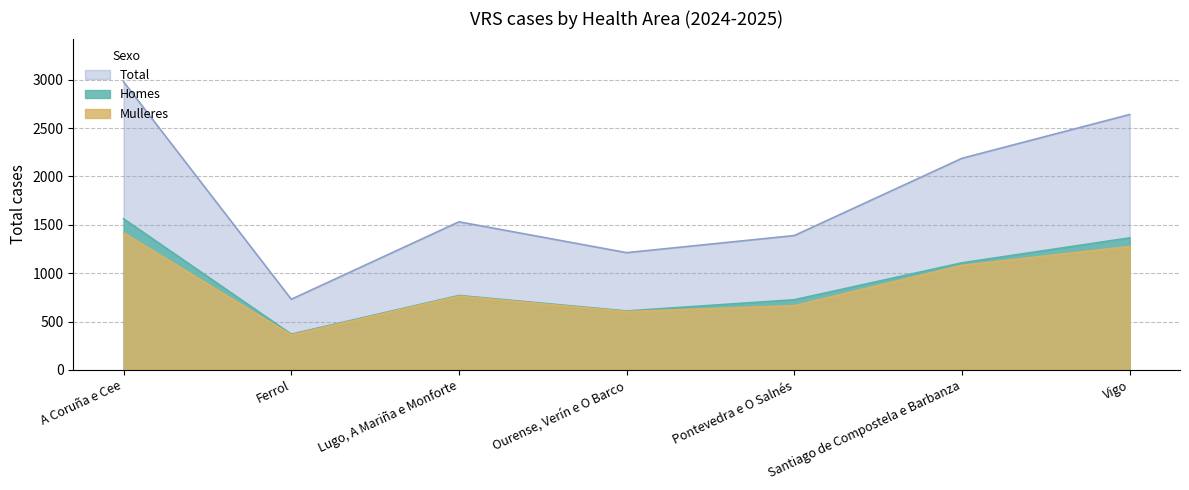

True or false: Total and Mulleres intersect in this chart.

False